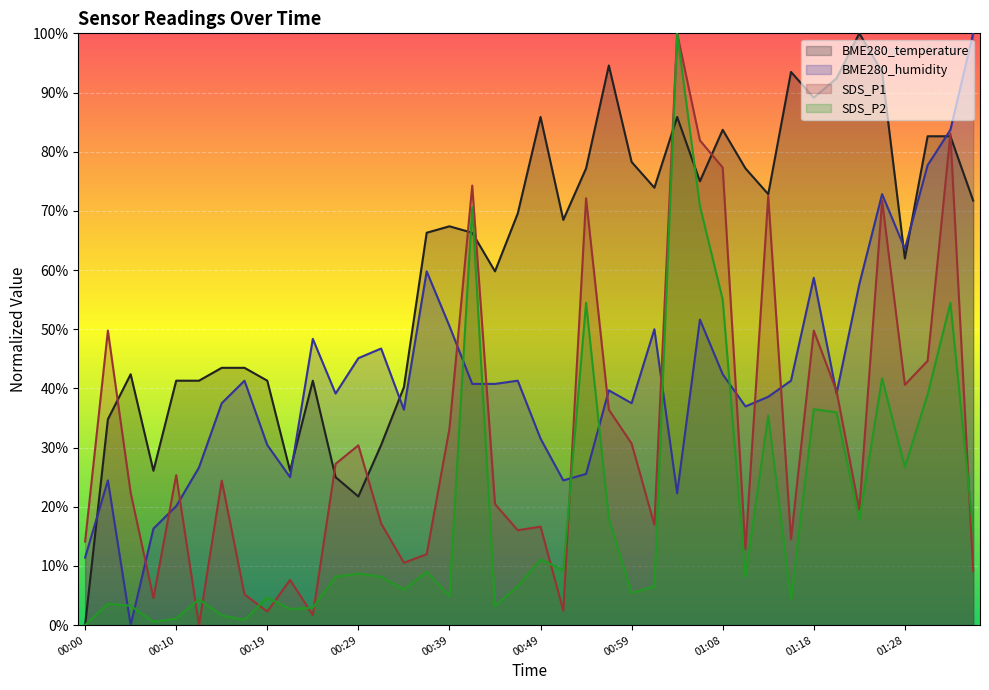

How many lines are shown in the chart?

4